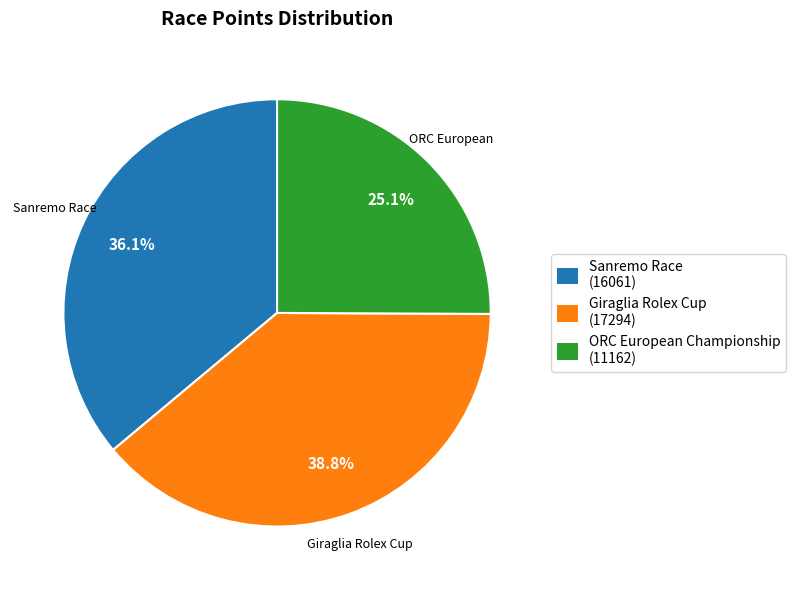

Is there a majority slice in this chart?

No